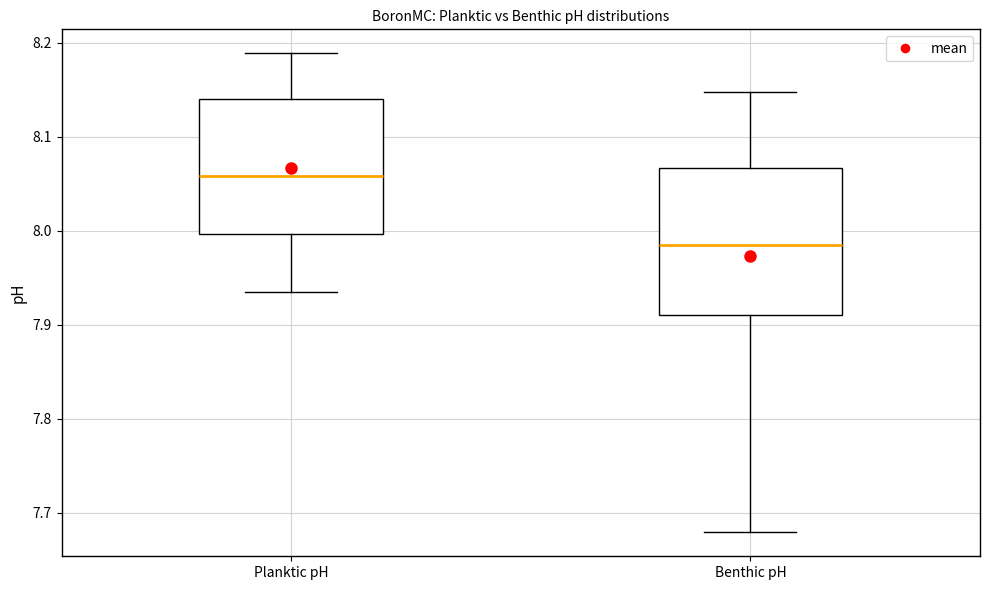

Where does the median line of the box for Planktic pH sit on the y-axis? The values are not printed on the chart, so give them approximately, as read against the axis.

8.06